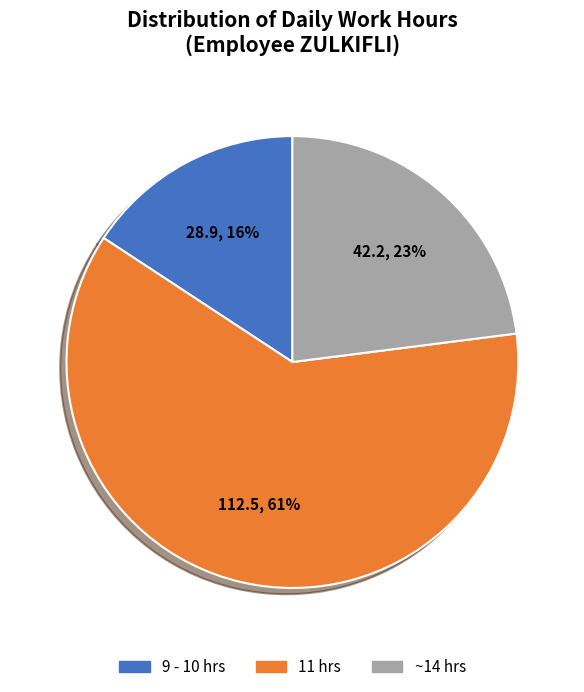

Is there any slice that represents more than half of the pie?

Yes